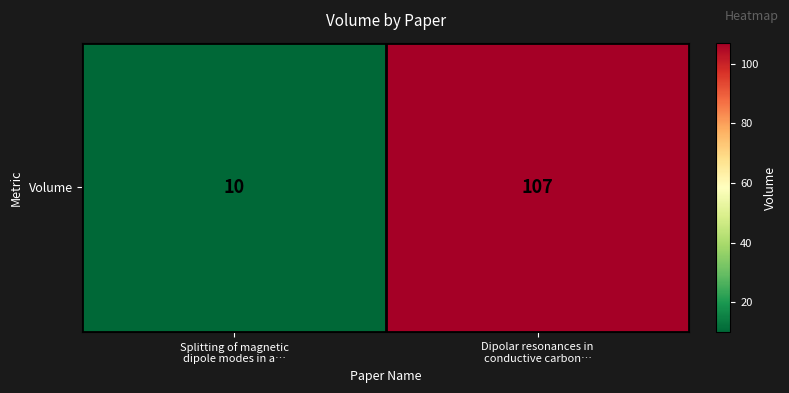

List the labels in order of value, smallest first.

Splitting of magnetic
dipole modes in a…, Dipolar resonances in
conductive carbon…